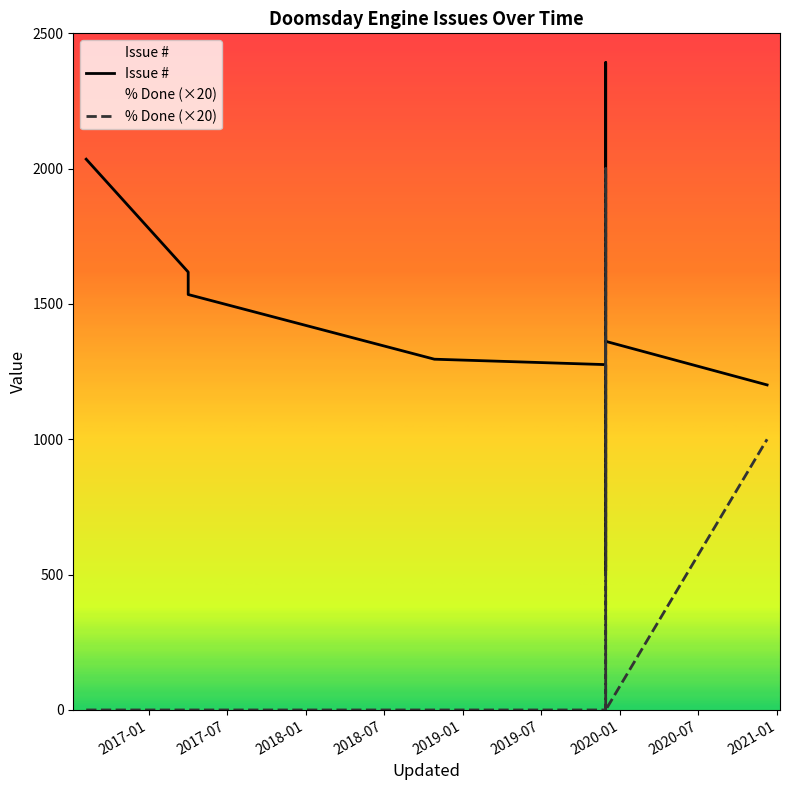

How many interior local peaks does the % Done series have?

1